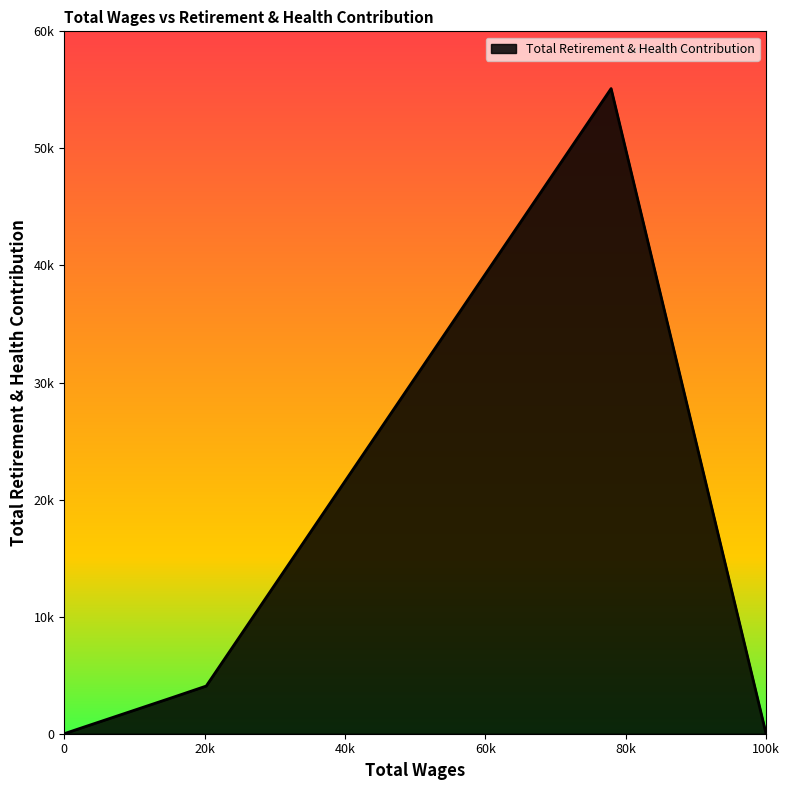

Does the chart display data point markers on the line(s)?

No